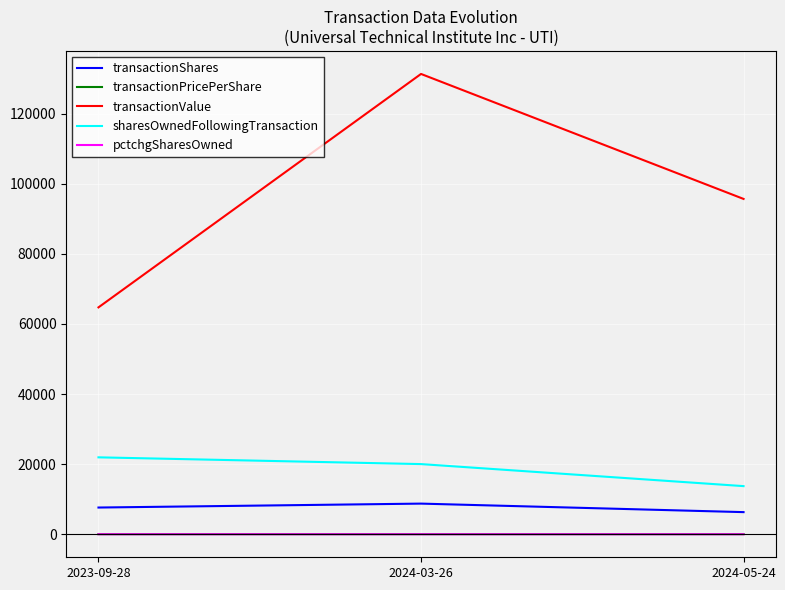

Which category has the highest value across all series?

2024-03-26